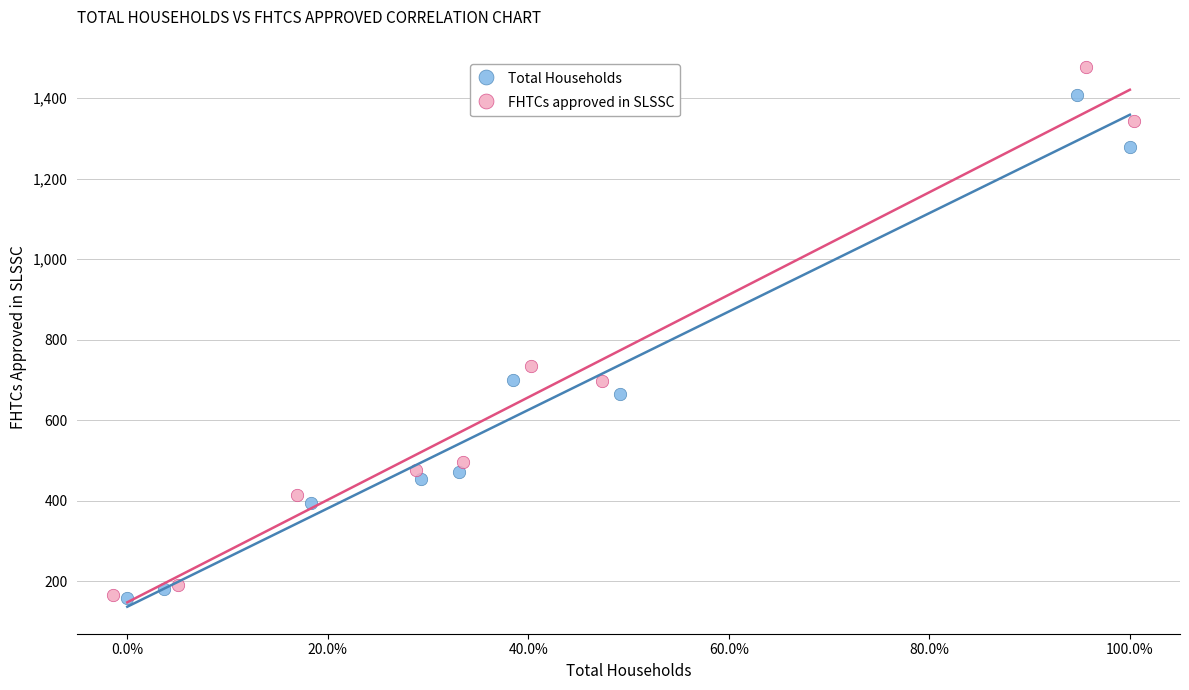

Which series contains the highest Y value?

FHTCs approved in SLSSC